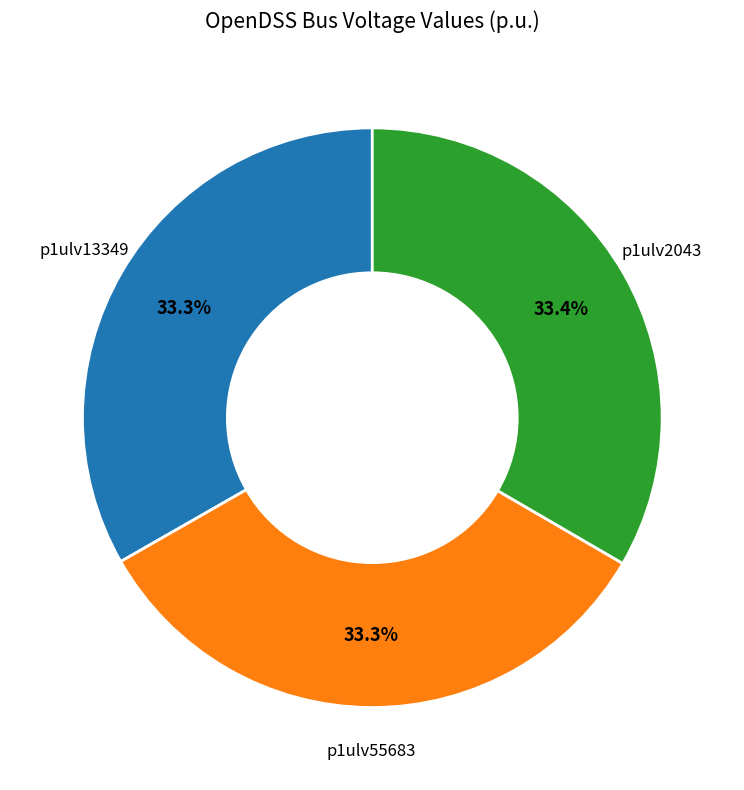

Is there a majority slice in this chart?

No